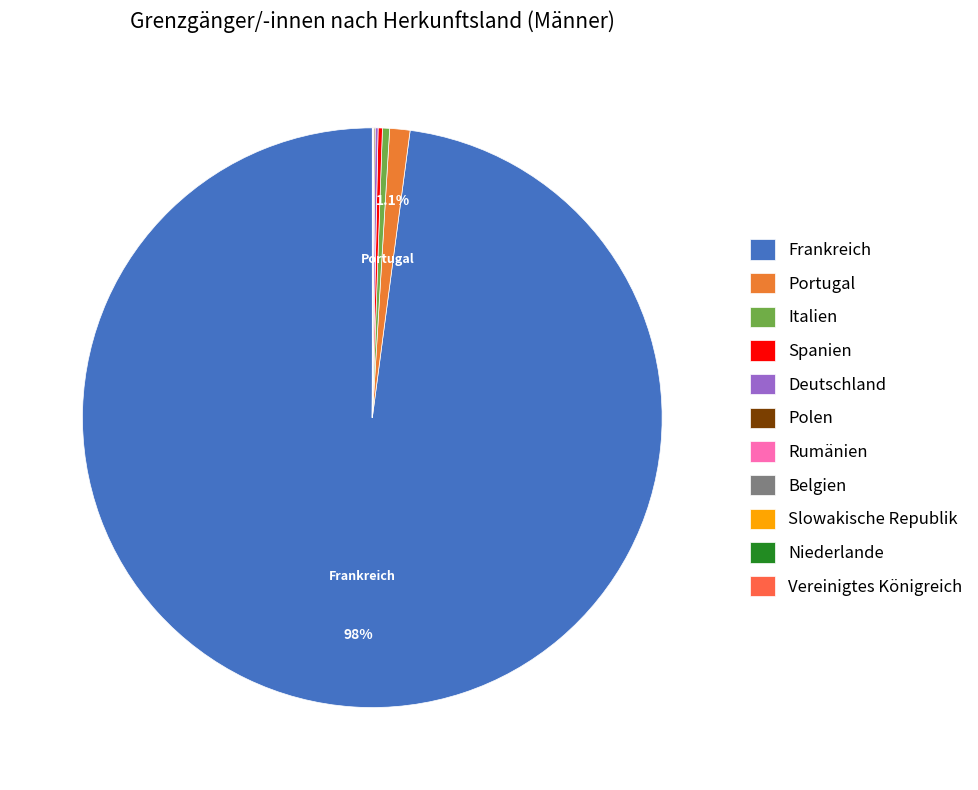

Which category has the smallest portion of the pie?

Belgien